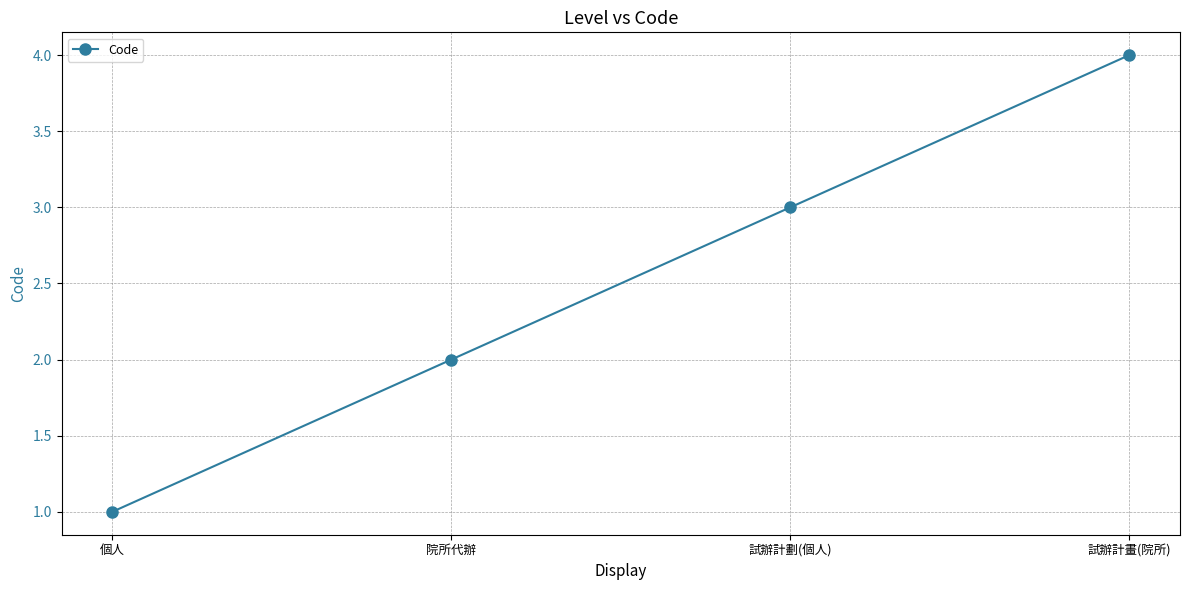

Rank the categories by value from lowest to highest.

個人, 院所代辦, 試辦計劃(個人), 試辦計畫(院所)